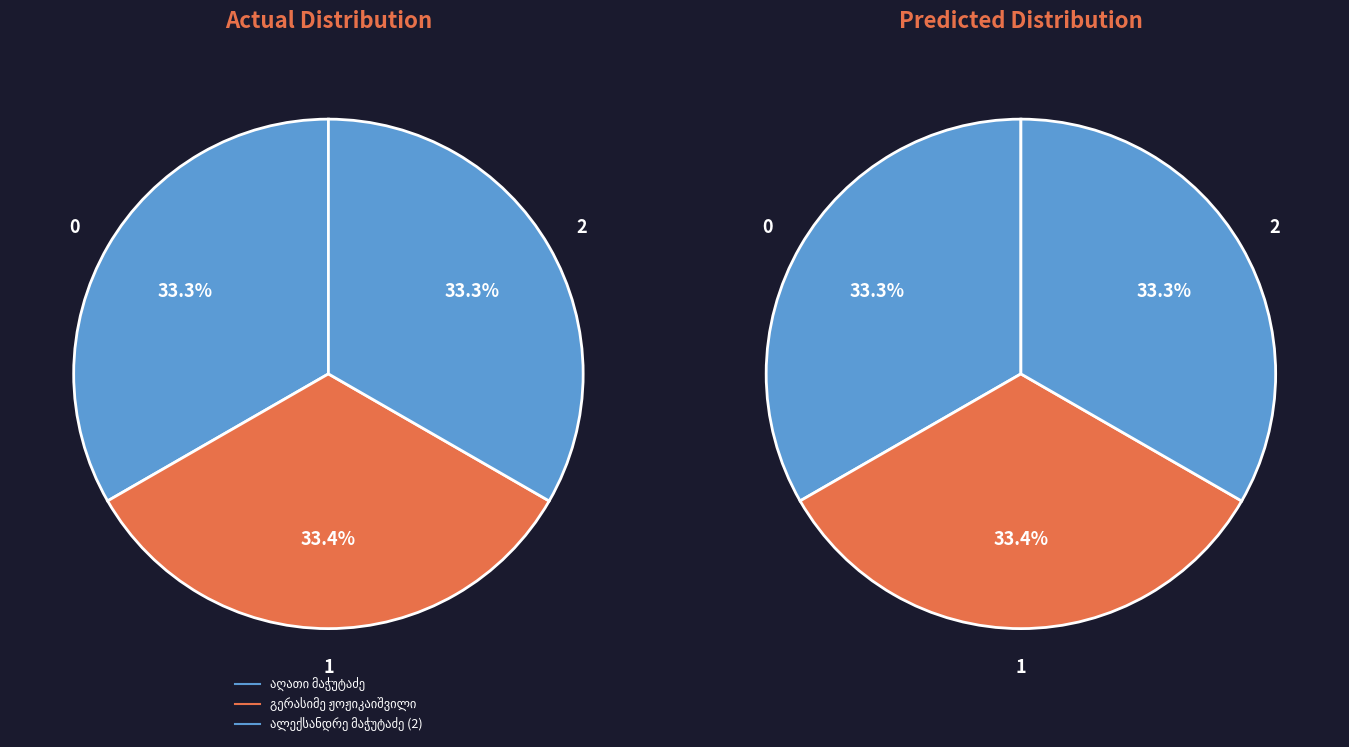

Does გერასიმე ჟოჟიკაიშვილი account for over 50% of the chart?

No